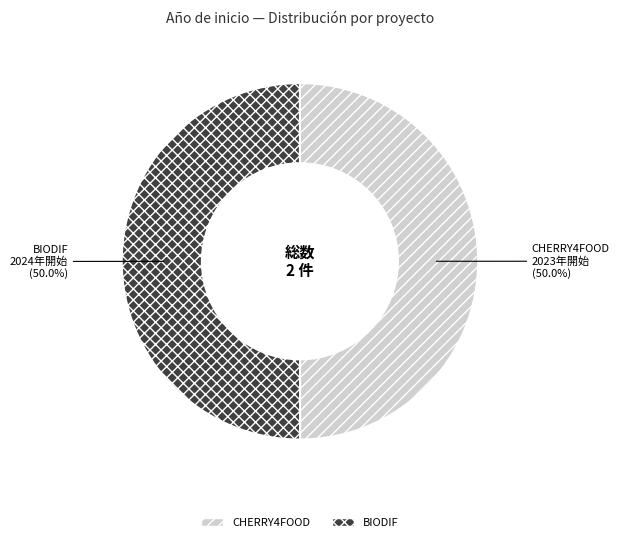

What is the ratio of the value at BIODIF to the value at CHERRY4FOOD?

1.0